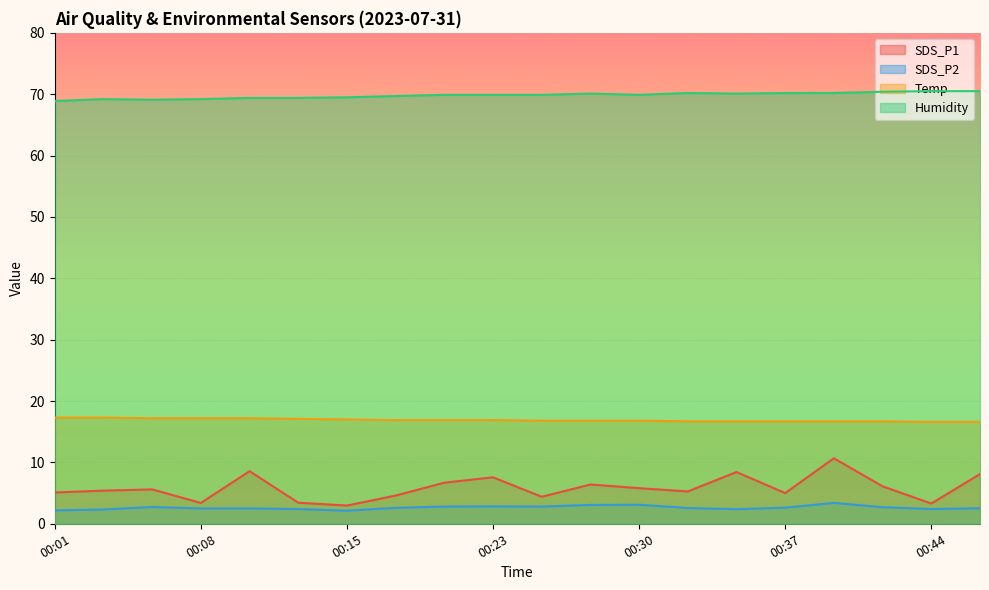

Which label corresponds to the largest value in the chart?

00:44